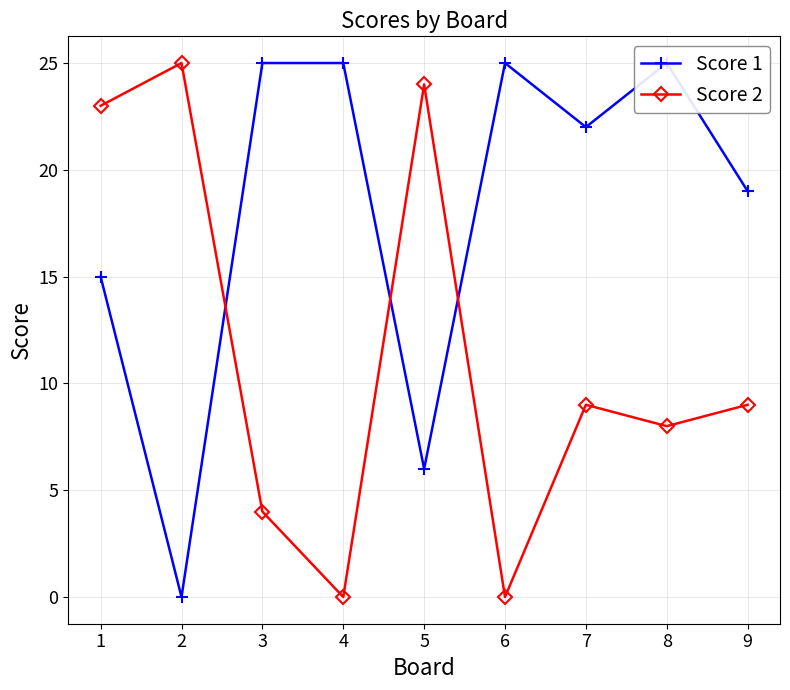

What value does the Score 2 series have at 2, to the nearest 10?

20